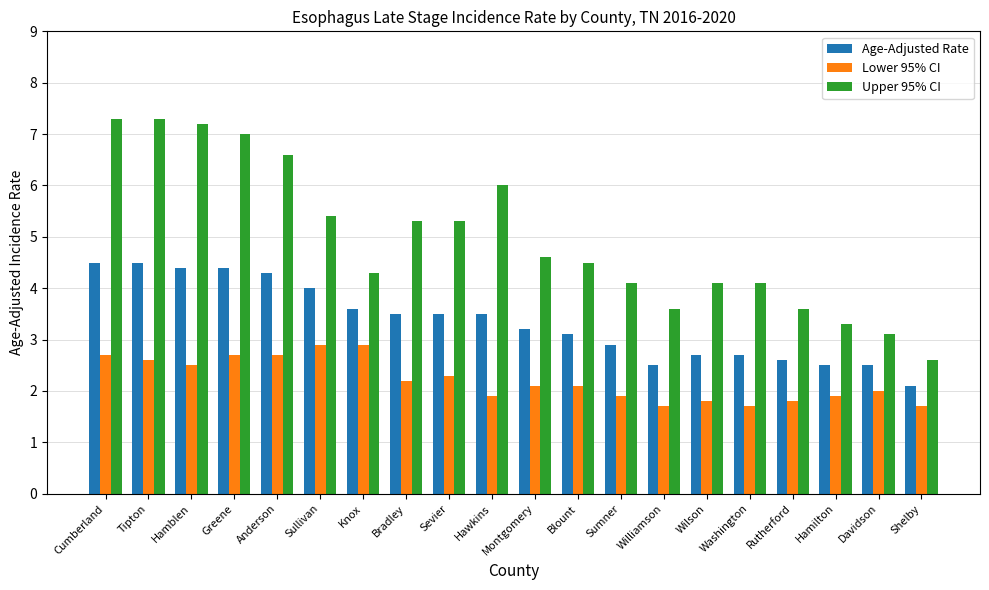

The value of Age-Adjusted Rate at Wilson is 4.3. True or false?

False